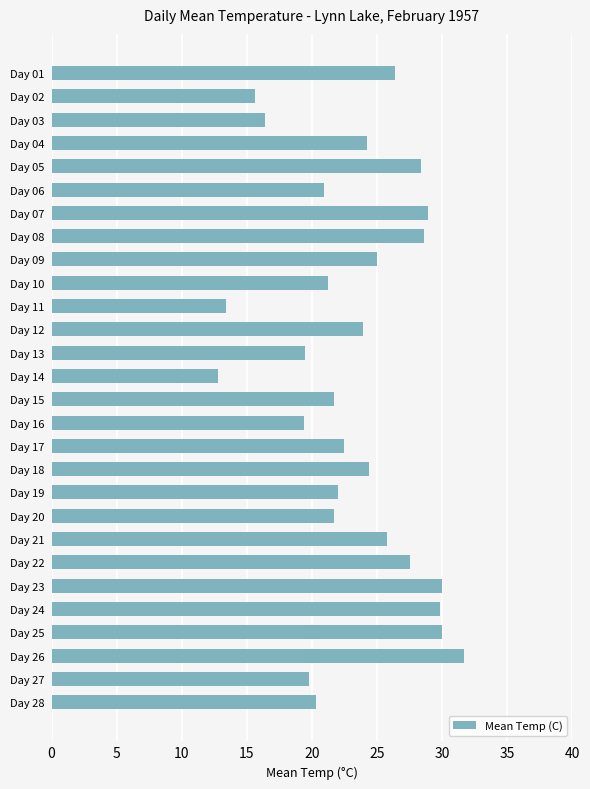

What is the ratio of the value at Day 03 to the value at Day 01?

0.6